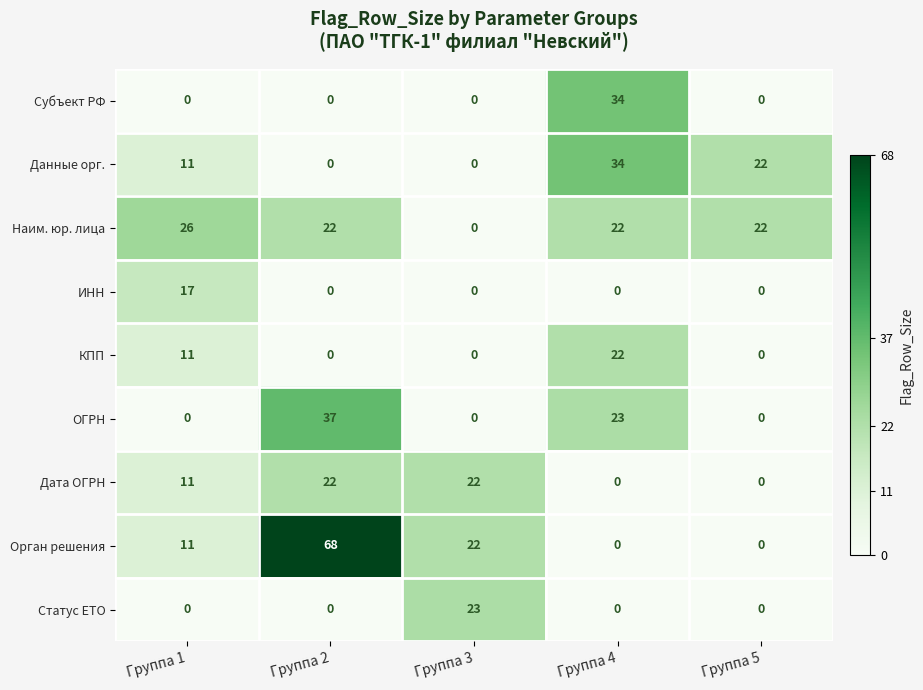

How many data points in КПП are above 0?

2